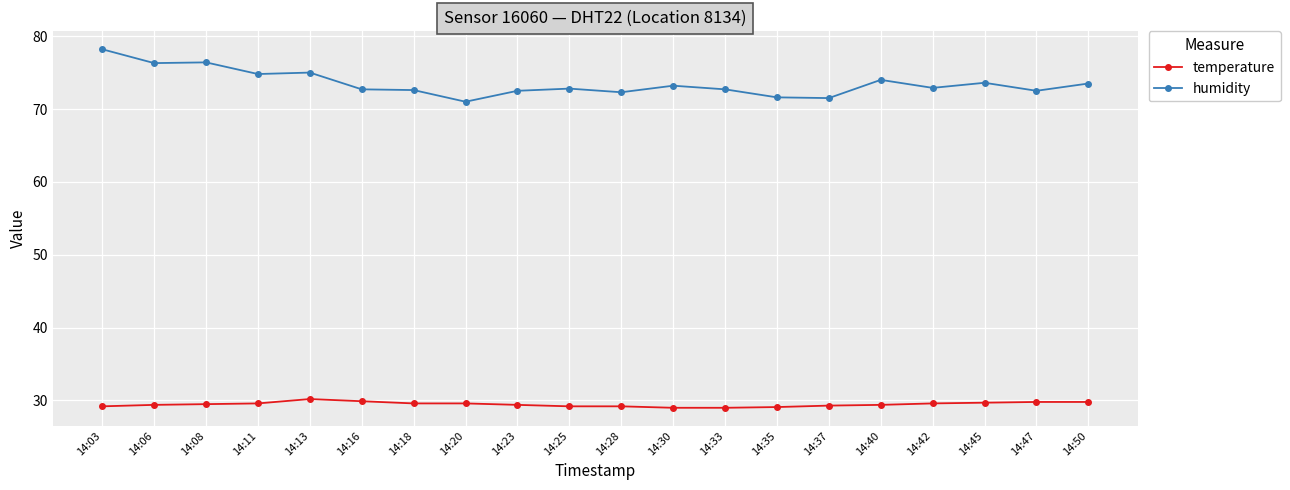

Is it true that humidity equals 71.0 at 14:20?

True